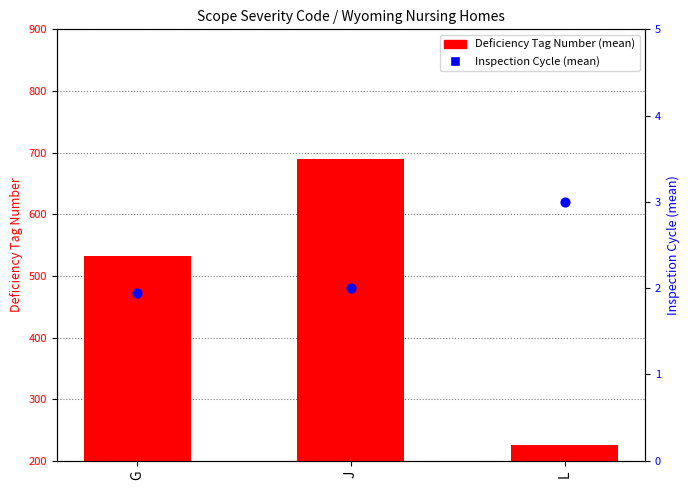

Which series reaches the minimum Y coordinate?

Inspection Cycle